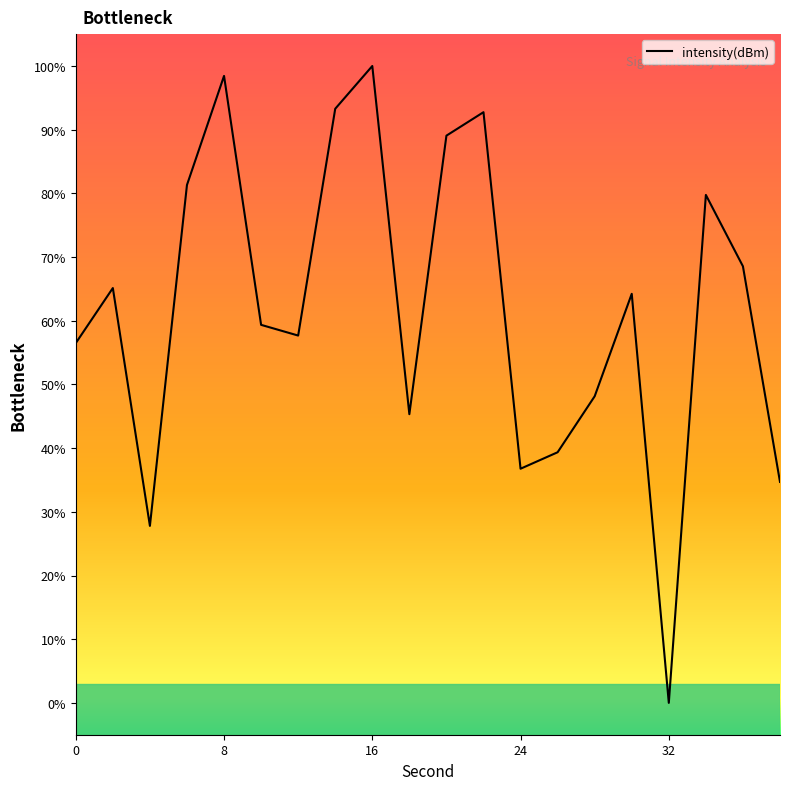

Reading left to right, list all the values displayed in this chart.

56.5	65.1	27.8	81.3	98.4	59.4	57.7	93.3	100.0	45.3	89.1	92.7	36.8	39.4	48.1	64.2	0.0	79.8	68.5	34.7